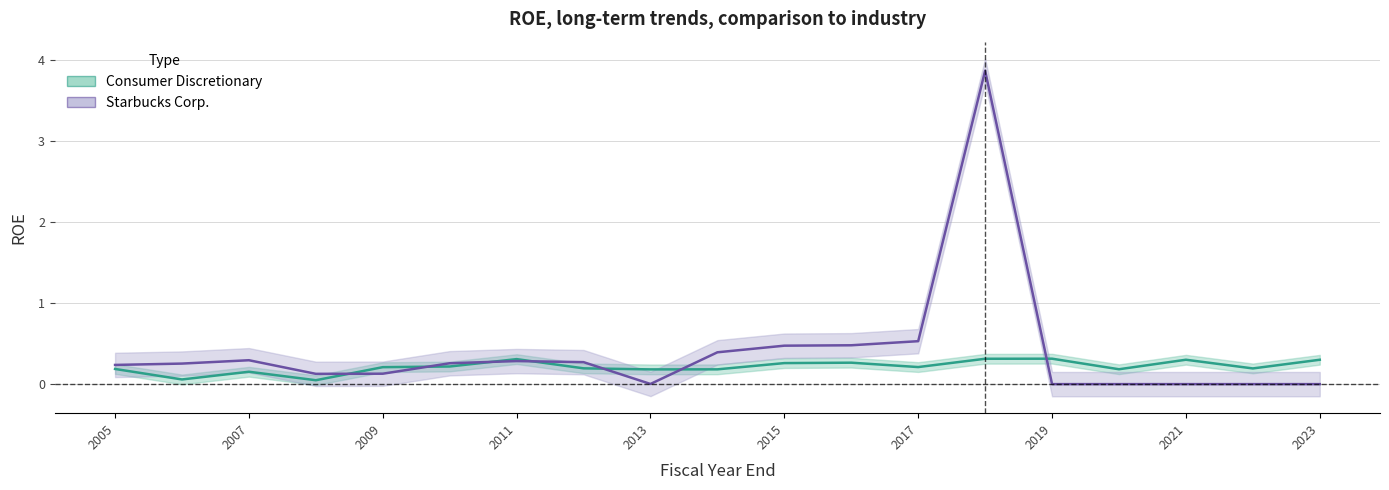

What is the difference between the second highest and minimum values in the Consumer Discretionary series?

0.3